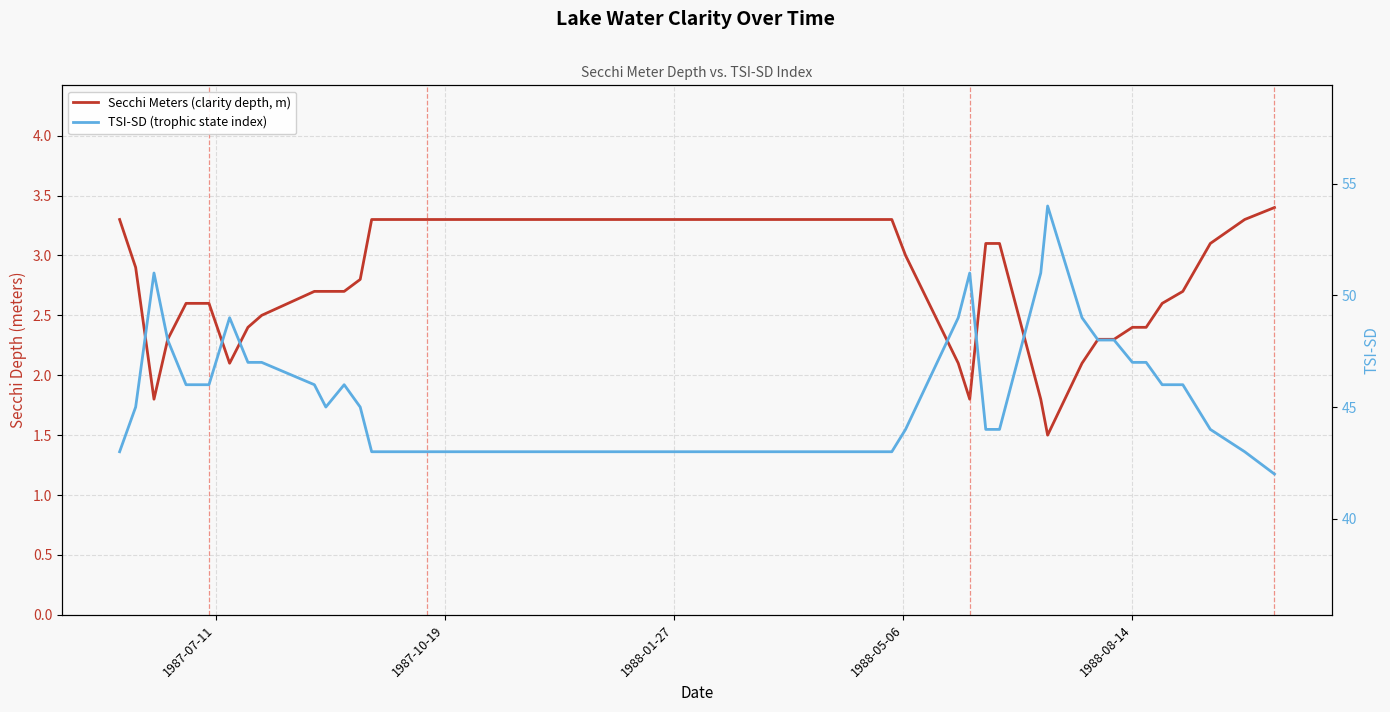

What is the minimum value shown in the chart?

1.5